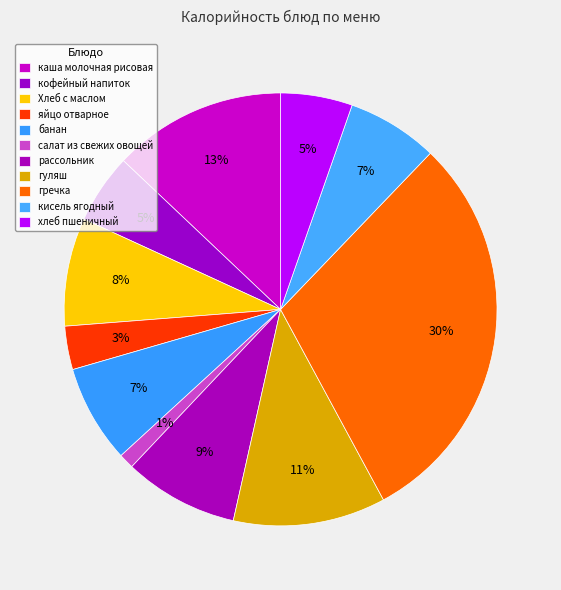

Which slice is the smallest?

салат из свежих овощей